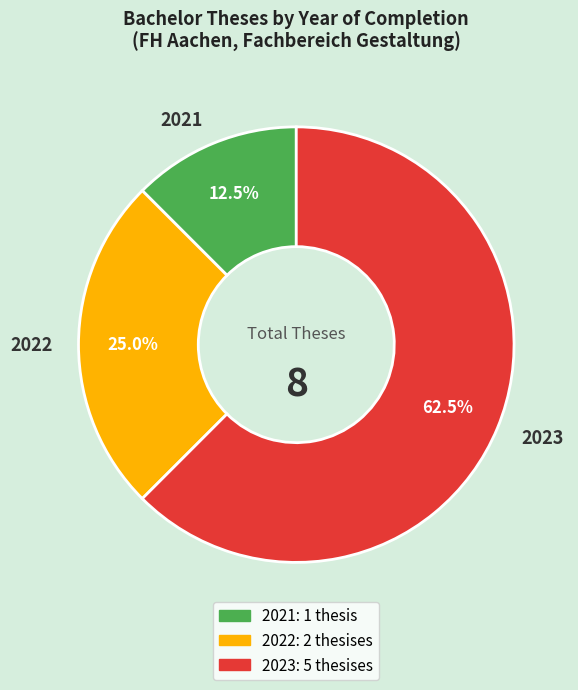

Rank the categories by value from highest to lowest.

2023, 2022, 2021